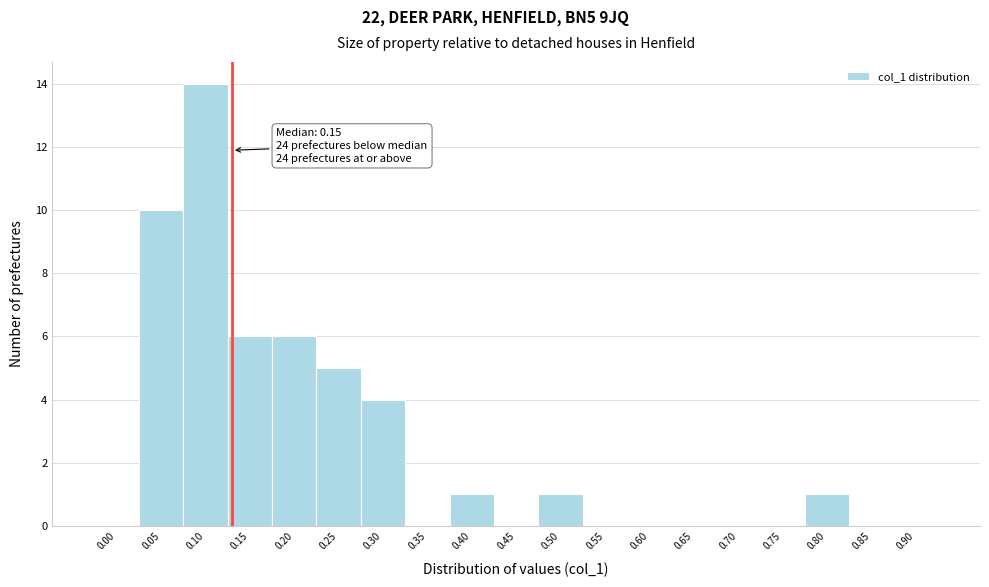

Reading left to right, extract all data points from this chart.

0.00=0	0.05=10	0.10=14	0.15=6	0.20=6	0.25=5	0.30=4	0.35=0	0.40=1	0.45=0	0.50=1	0.55=0	0.60=0	0.65=0	0.70=0	0.75=0	0.80=1	0.85=0	0.90=0